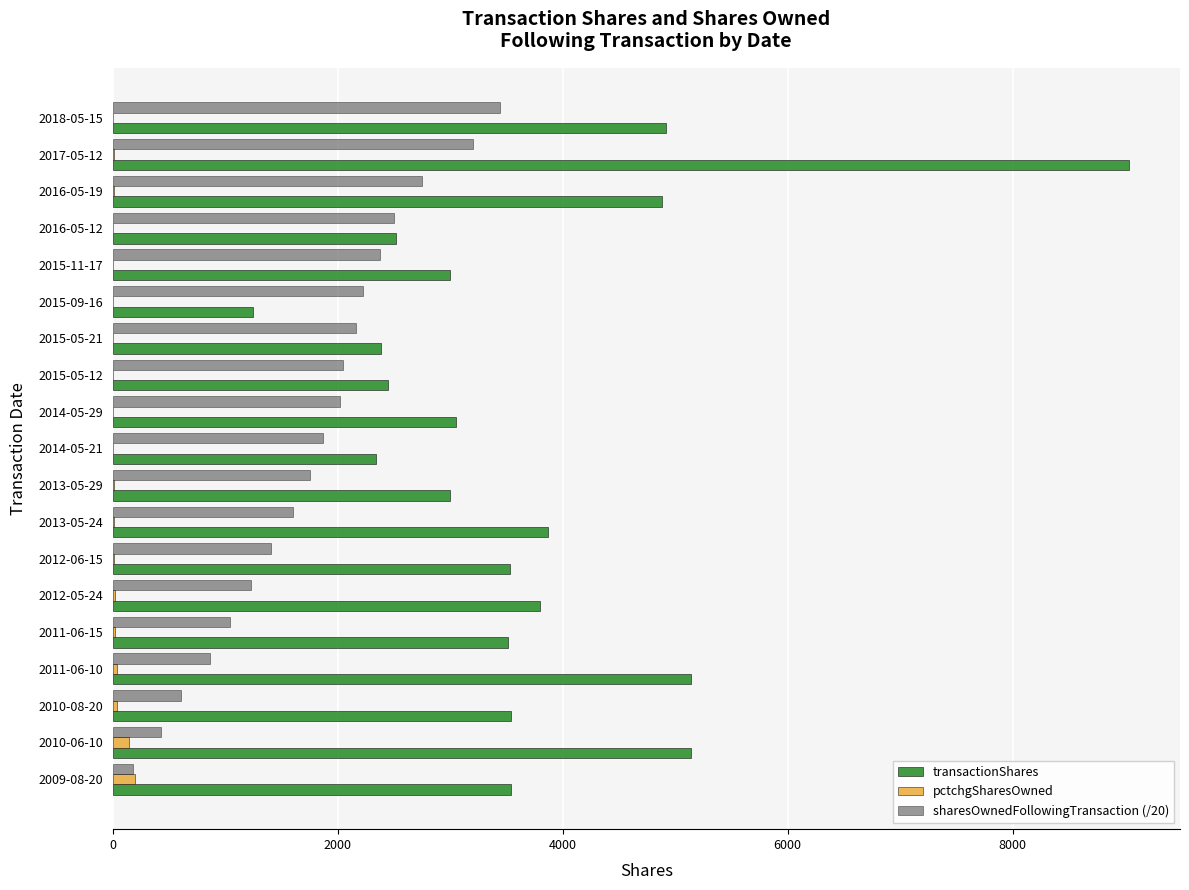

What are all the series names shown in the legend?

transactionShares, pctchgSharesOwned, sharesOwnedFollowingTransaction (/20)